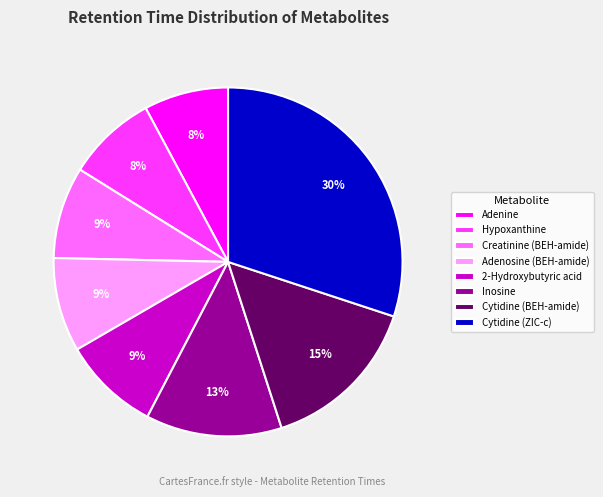

To the nearest percent, what percentage of the pie is Creatinine (BEH-amide)?

9%